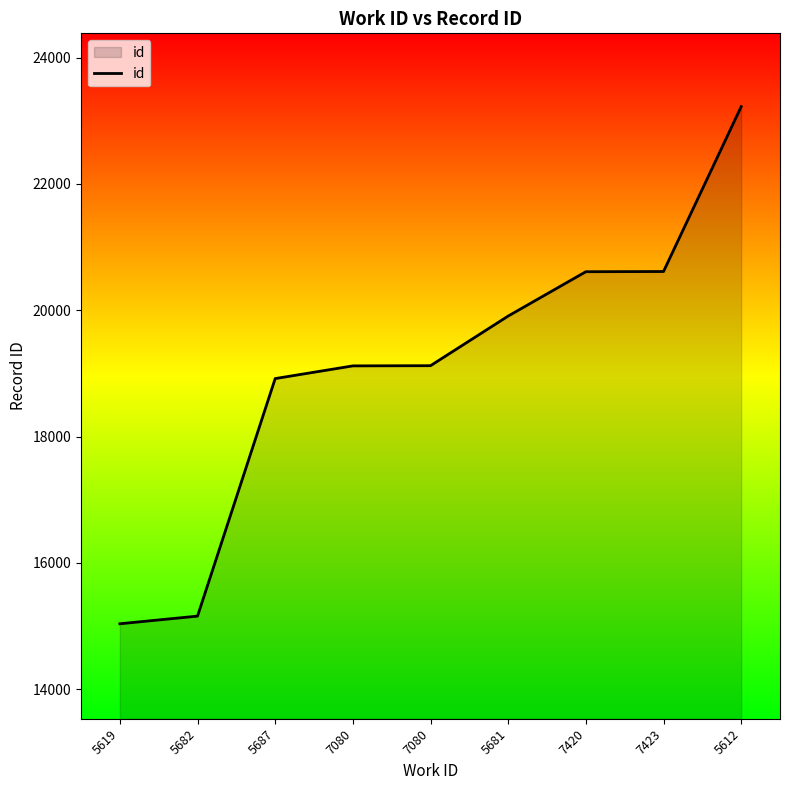

Does the chart display data point markers on the line(s)?

No